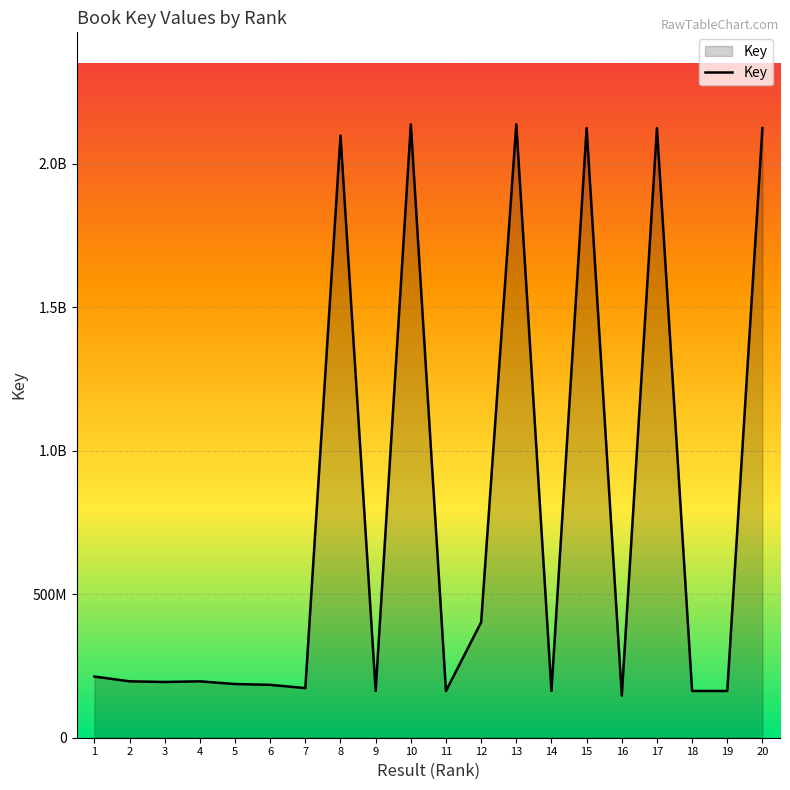

Does the chart display data point markers on the line(s)?

No